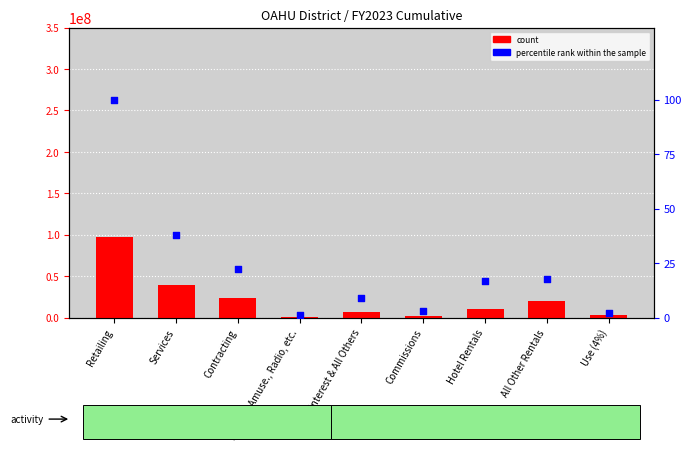

What are all the series names shown in the legend?

count, percentile rank within the sample